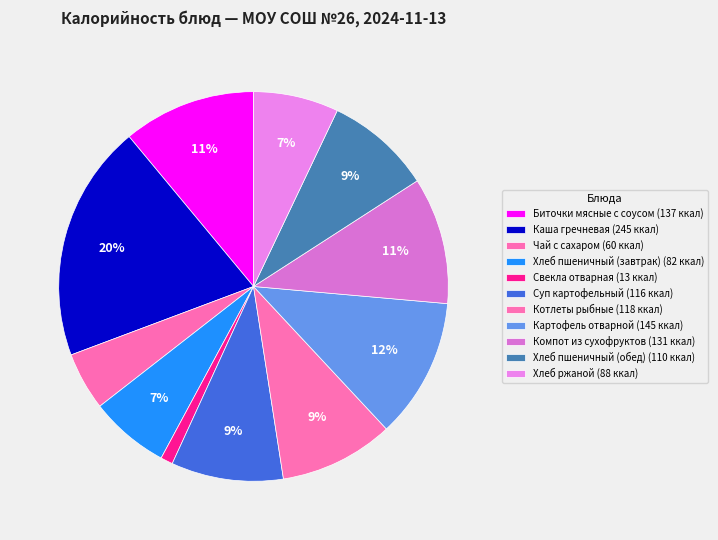

How many segments does this pie chart have?

11